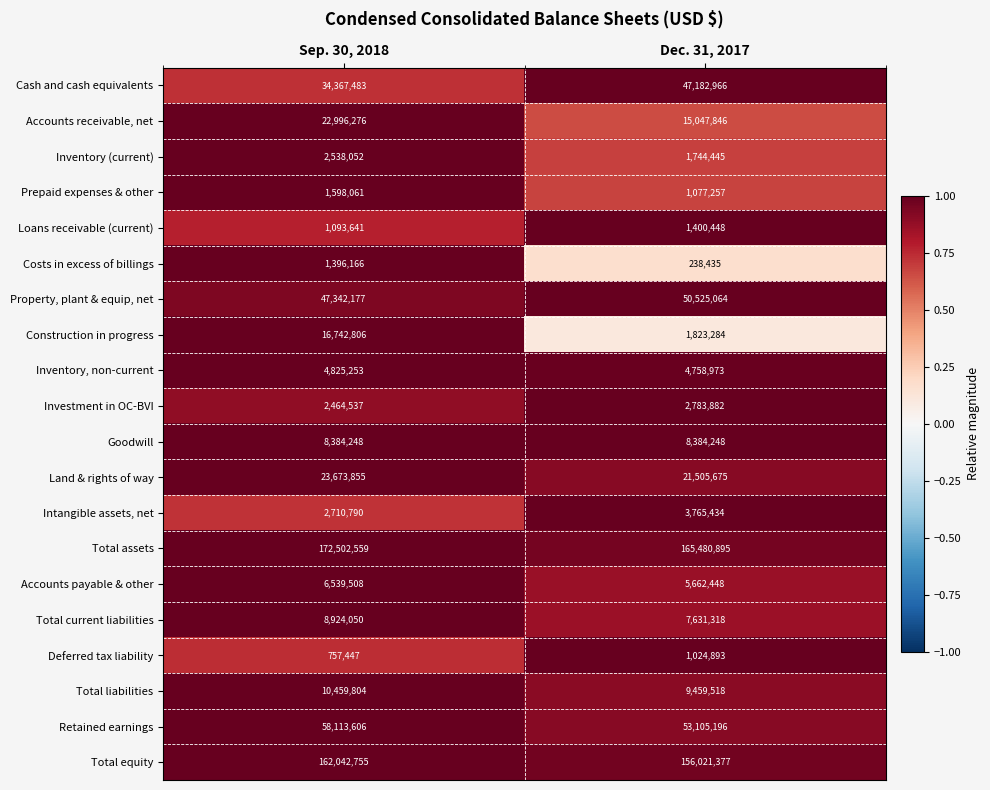

At which category is the sum across all series the highest?

Sep. 30, 2018